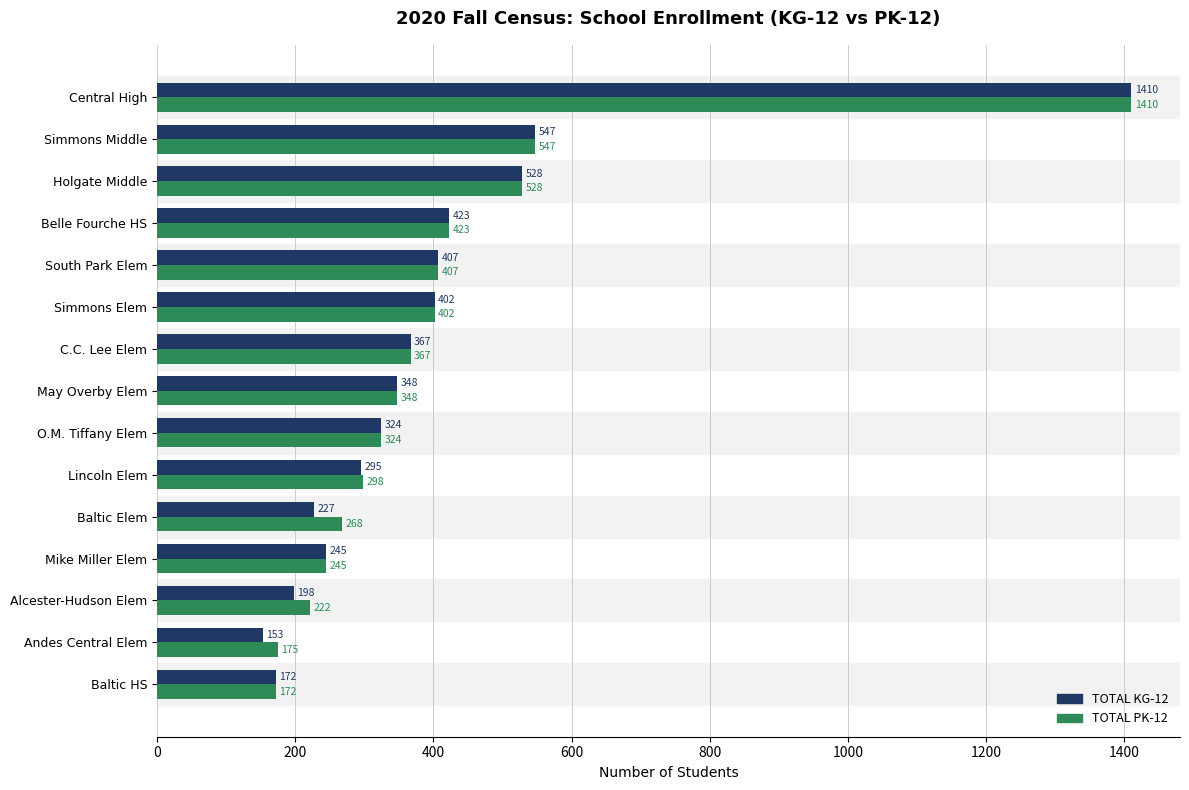

What value does the TOTAL PK-12 series have at Baltic Elem, to the nearest 50?

250